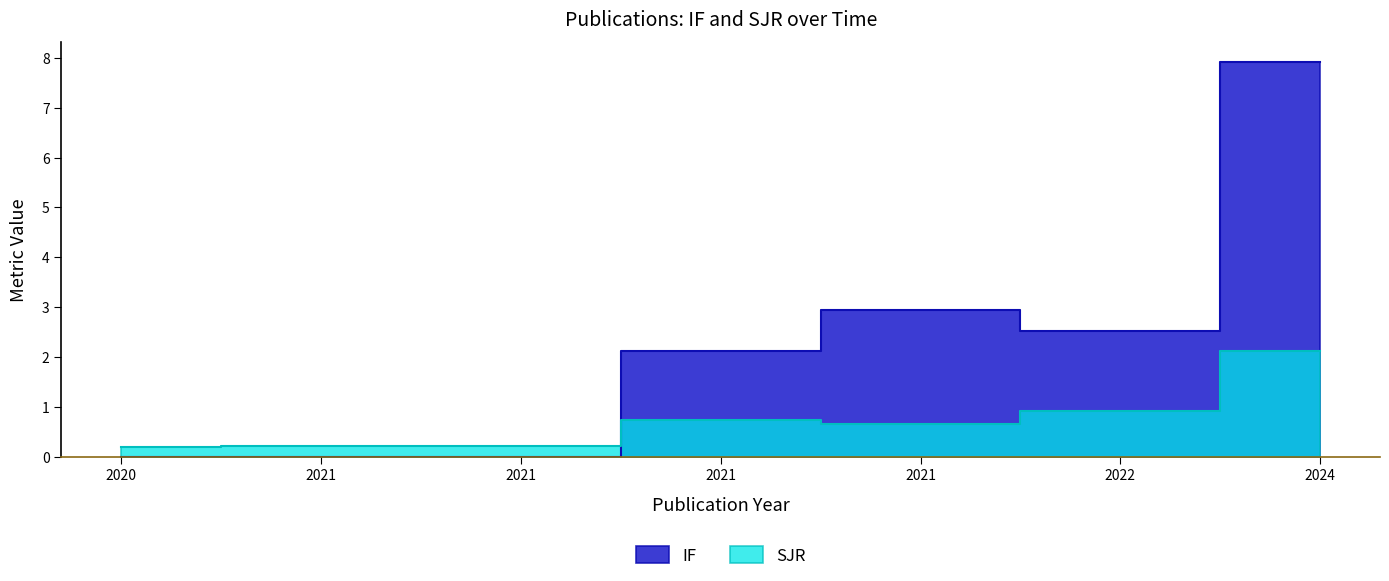

List the series in order of their overall mean, highest first.

IF, SJR